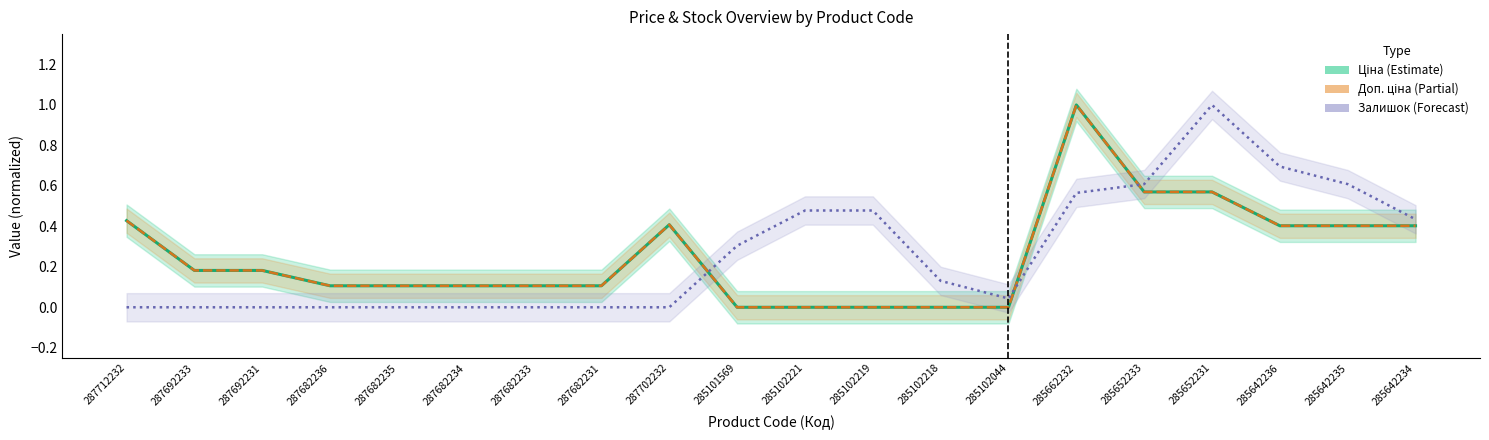

How many distinct data groups are displayed?

3